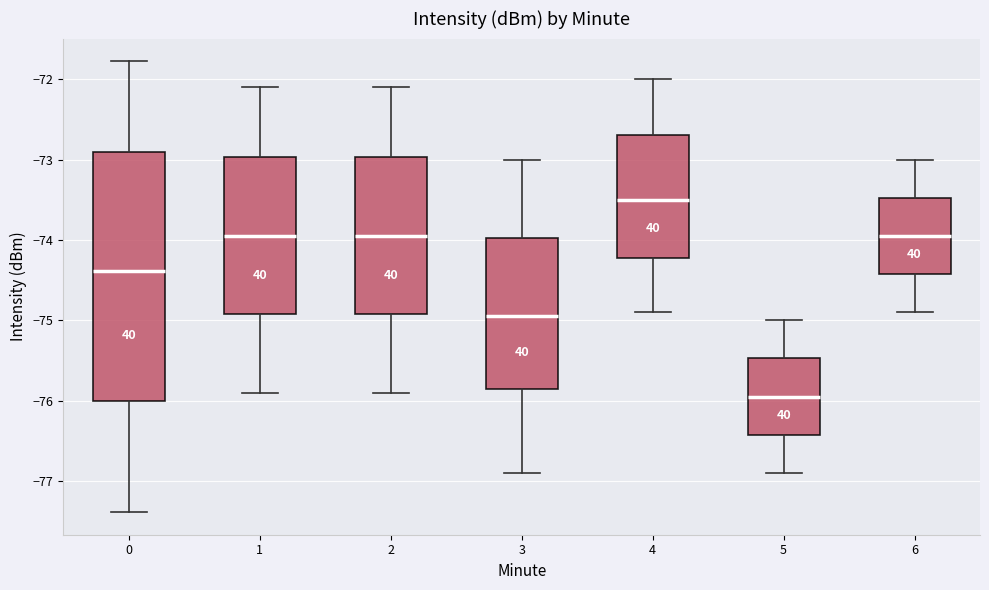

Where does the lower whisker of the box at x = 1 end on the y-axis? The values are not printed on the chart, so give them approximately, as read against the axis.

-75.9